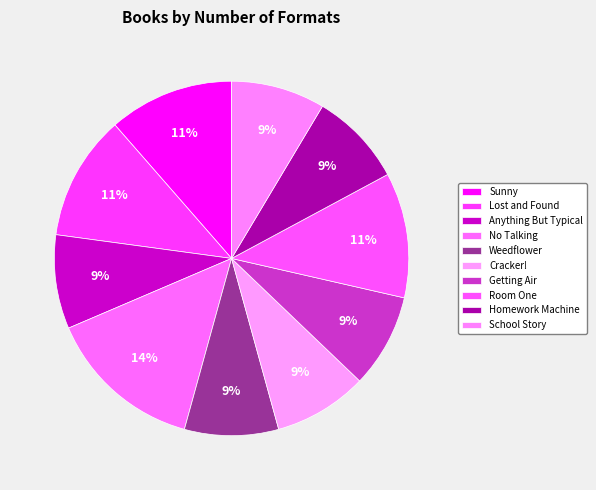

What is the total percentage of Anything But Typical and Sunny?

20.0%